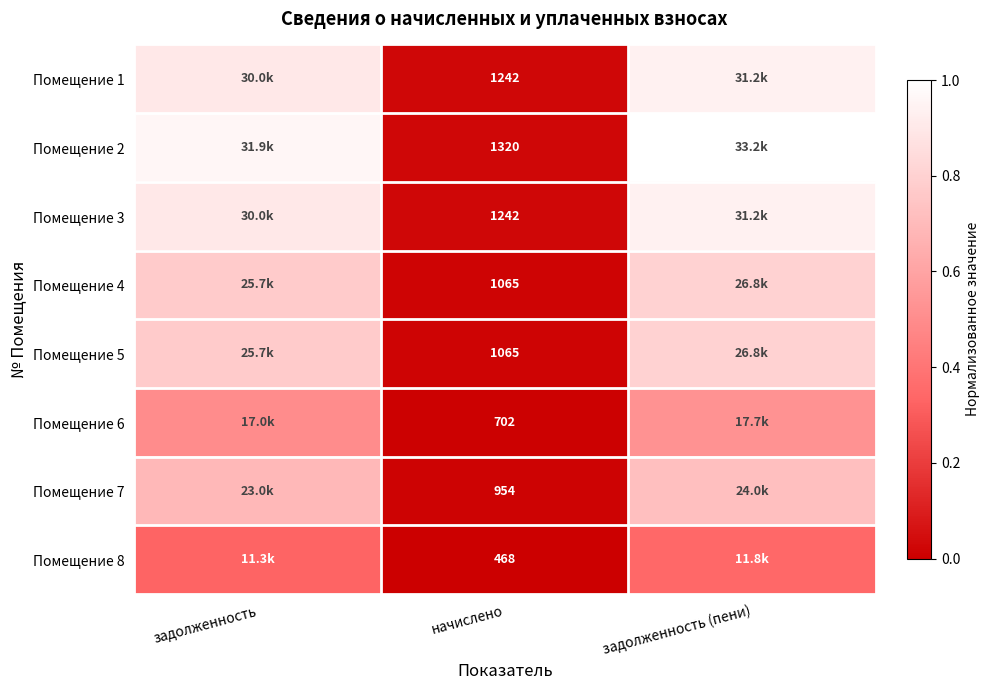

Rank the categories by Помещение 5 value from highest to lowest.

задолженность (пени), задолженность, начислено